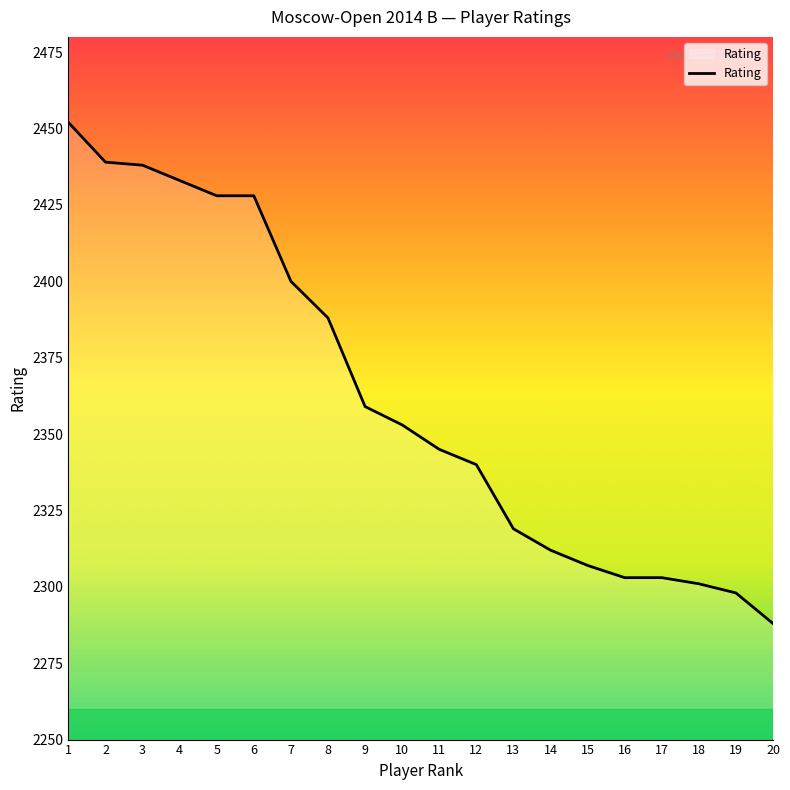

What is the difference between the maximum and second lowest values?

154